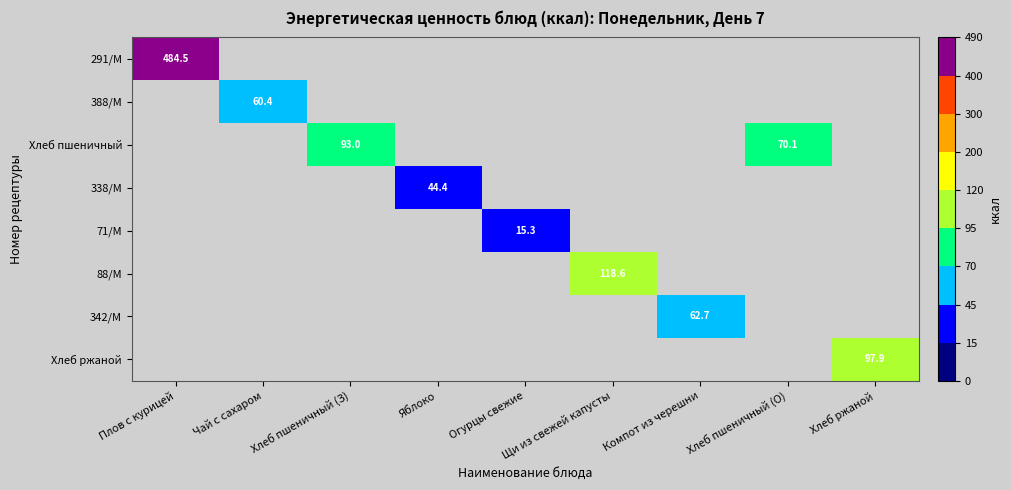

At Компот из черешни, list the series in order from smallest to largest.

291/М, 388/М, Хлеб пшеничный, 338/М, 71/М, 88/М, 342/М, Хлеб ржаной